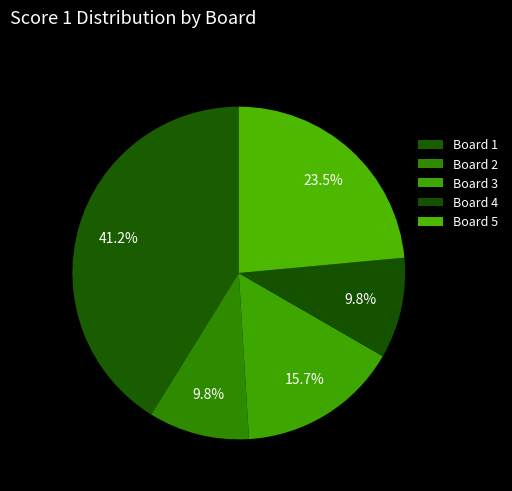

Is there any slice that represents more than half of the pie?

No